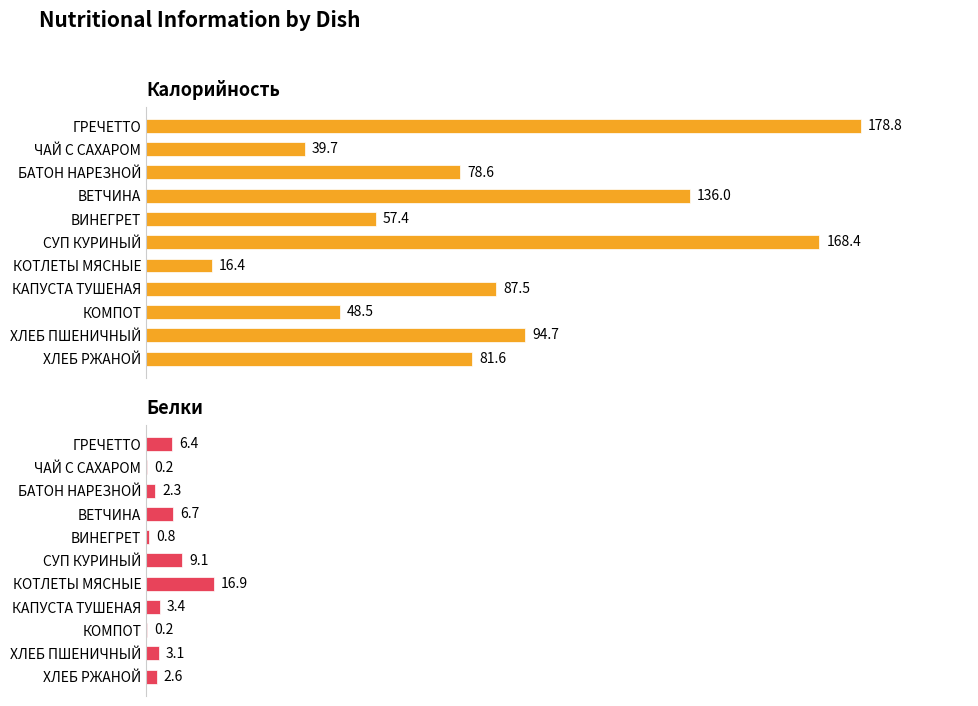

What is the sum of all Белки values?

51.7